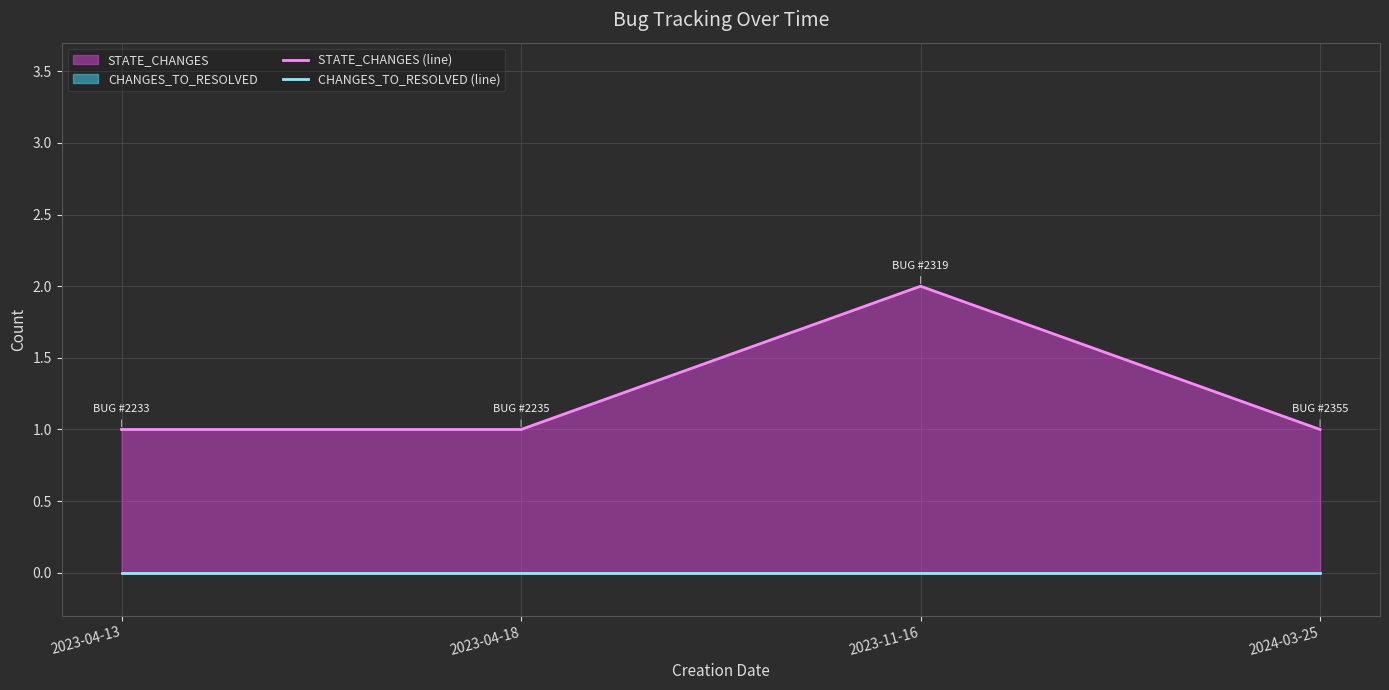

What is the label of the 4th point from the left?

2024-03-25